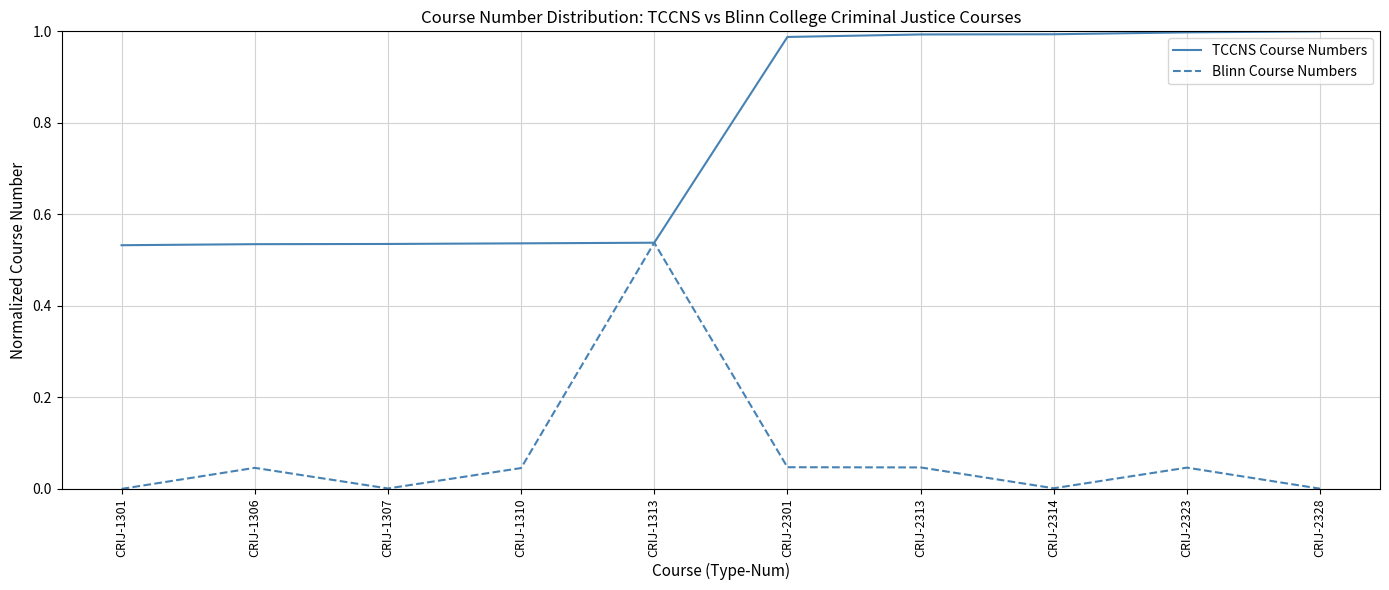

The TCCNS Course Numbers series shows 0.6 at CRIJ-2301. True or false?

False